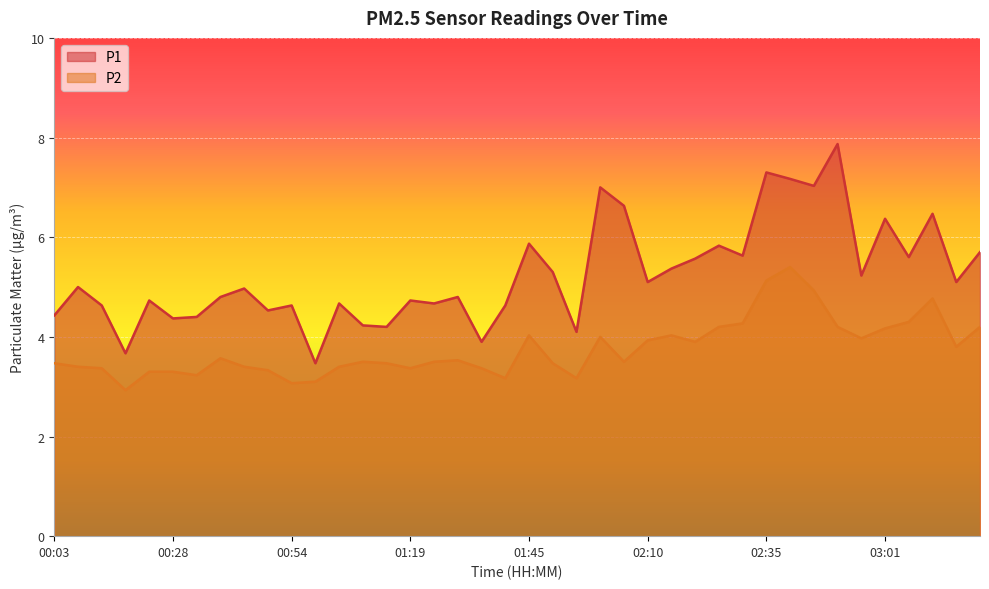

What is the smallest value displayed?

2.9